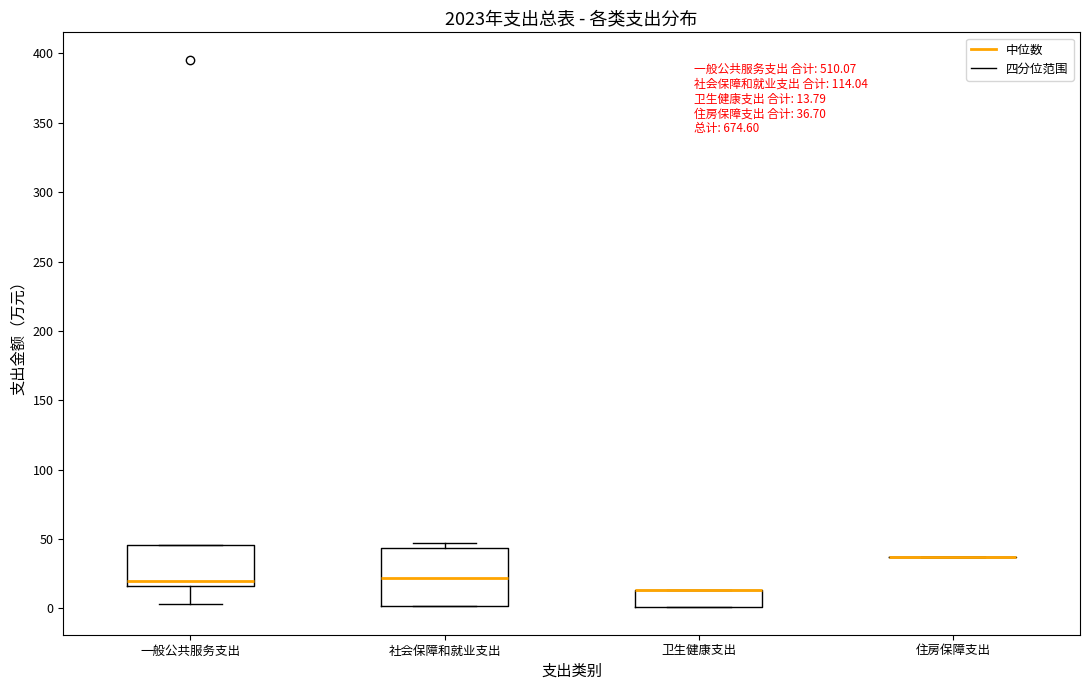

Which box is the tallest, from its lower edge to its upper edge?

社会保障和就业支出